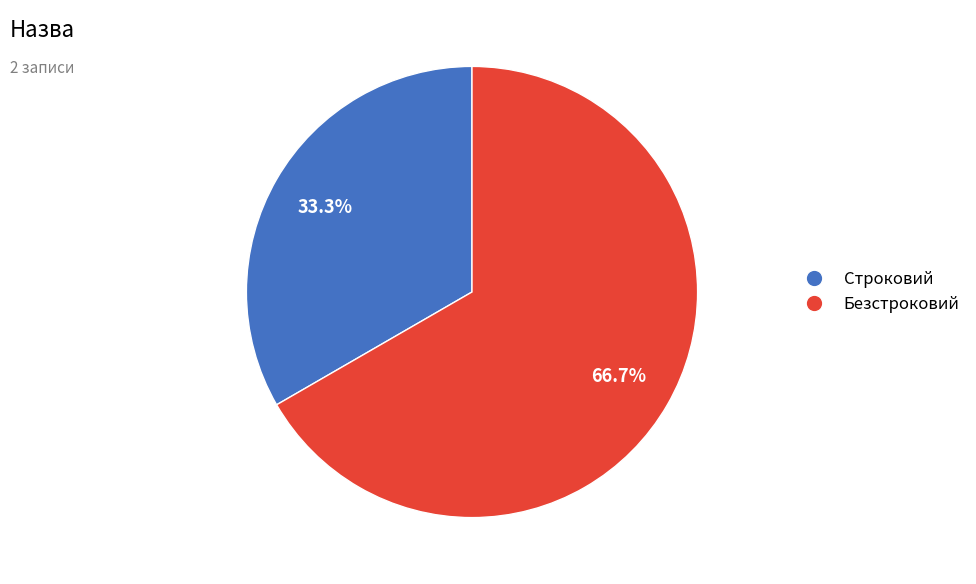

Which has a higher value, Строковий or Безстроковий?

Безстроковий